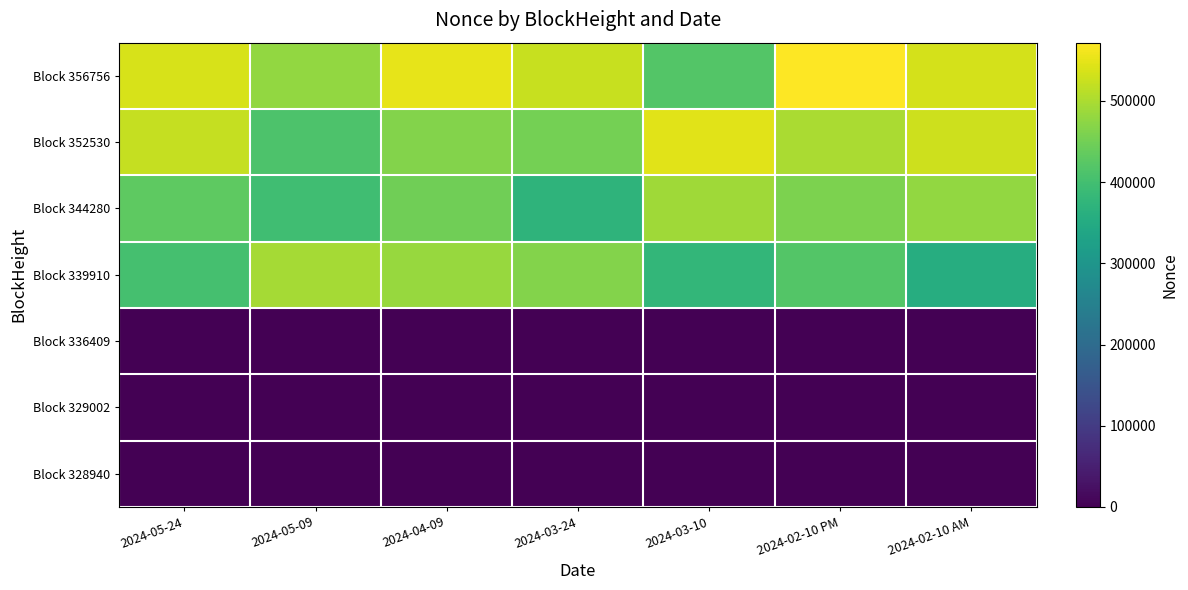

Reading right to left, what are all the values shown in this chart?

Block 356756: 2024-02-10 AM=534539.3	2024-02-10 PM=571589.0	2024-03-10=419328.2	2024-03-24=523523.4	2024-04-09=551374.2	2024-05-09=478871.9	2024-05-24=536753.2
Block 352530: 2024-02-10 AM=528543.3	2024-02-10 PM=498584.0	2024-03-10=545960.5	2024-03-24=452854.1	2024-04-09=466182.5	2024-05-09=412212.4	2024-05-24=522397.7
Block 344280: 2024-02-10 AM=478884.0	2024-02-10 PM=459300.1	2024-03-10=489656.8	2024-03-24=371336.4	2024-04-09=447359.9	2024-05-09=396651.6	2024-05-24=430138.7
Block 339910: 2024-02-10 AM=355953.0	2024-02-10 PM=419280.7	2024-03-10=378539.0	2024-03-24=465949.1	2024-04-09=483129.9	2024-05-09=494746.3	2024-05-24=402480.6
Block 336409: 2024-02-10 AM=0.8	2024-02-10 PM=0.8	2024-03-10=0.8	2024-03-24=1.0	2024-04-09=0.9	2024-05-09=0.9	2024-05-24=0.7
Block 329002: 2024-02-10 AM=0.0	2024-02-10 PM=0.0	2024-03-10=0.0	2024-03-24=0.0	2024-04-09=0.0	2024-05-09=0.0	2024-05-24=0.0
Block 328940: 2024-02-10 AM=374.2	2024-02-10 PM=327.5	2024-03-10=355.0	2024-03-24=302.6	2024-04-09=332.0	2024-05-09=291.2	2024-05-24=298.2